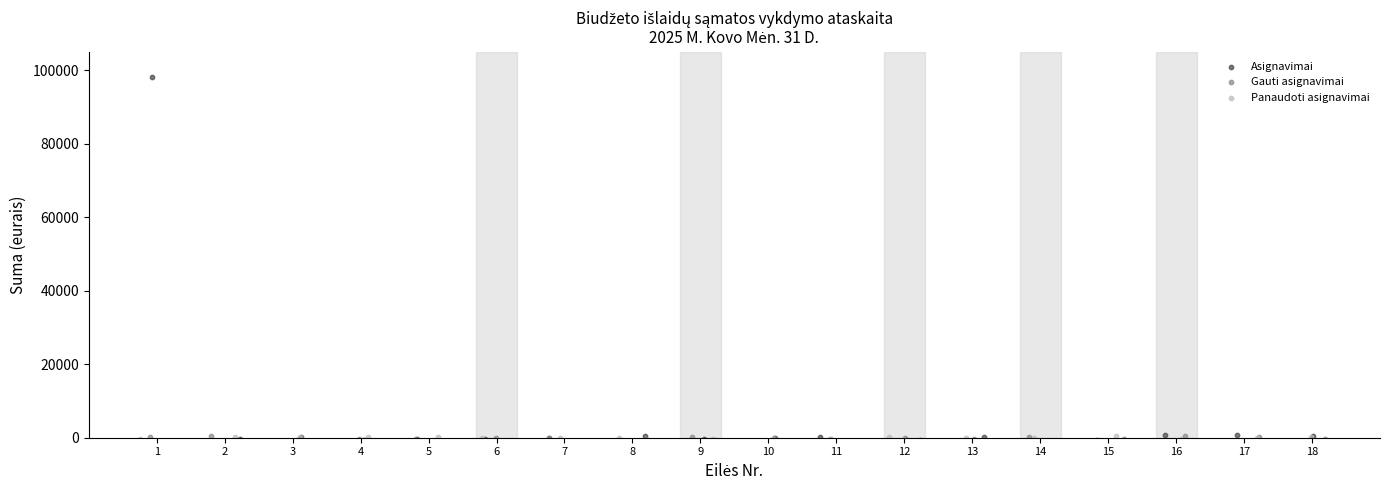

Which series has the largest Y range (max minus min)?

Asignavimai